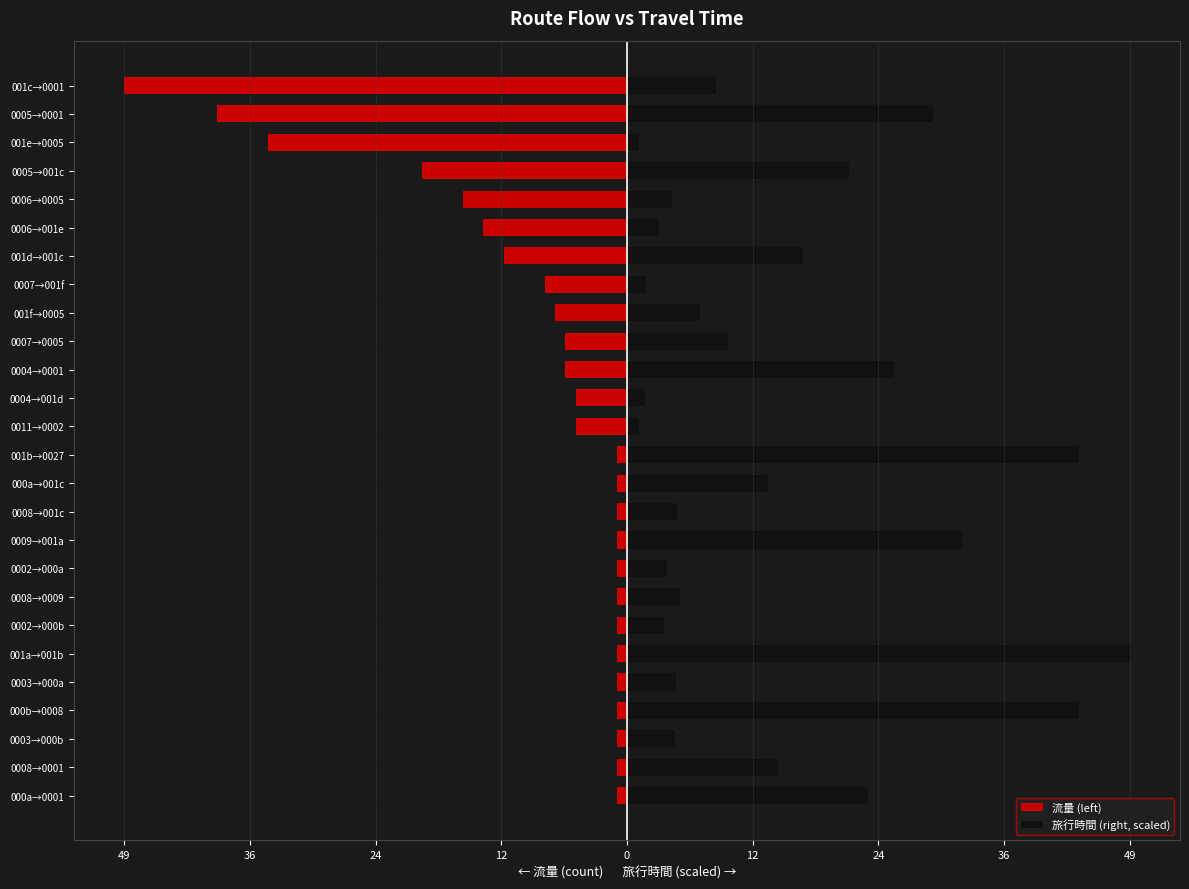

Which series has the widest spread of values?

流量 (left)